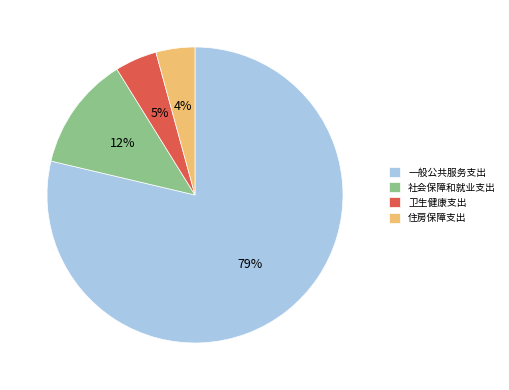

To the nearest percent, what portion does 卫生健康支出 represent?

5%